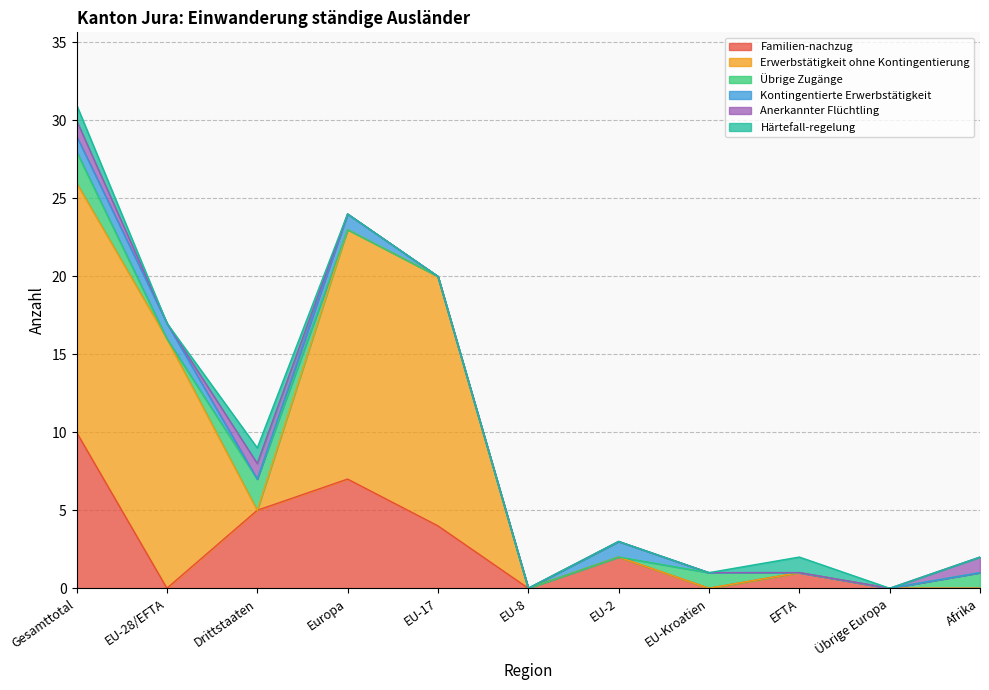

Which series has the largest total across all categories?

Erwerbstätigkeit ohne Kontingentierung